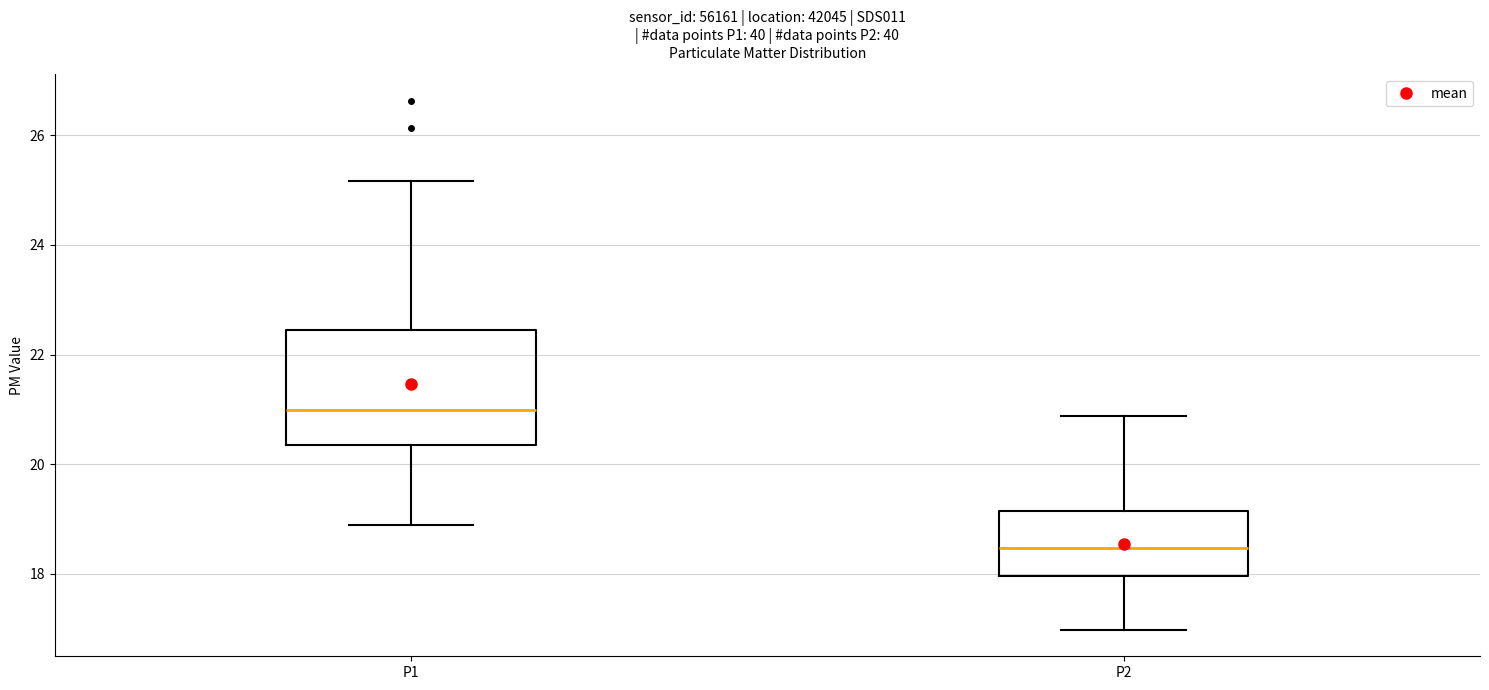

Where is the lower edge of the box for P1 on the y-axis? The values are not printed on the chart, so give them approximately, as read against the axis.

20.4